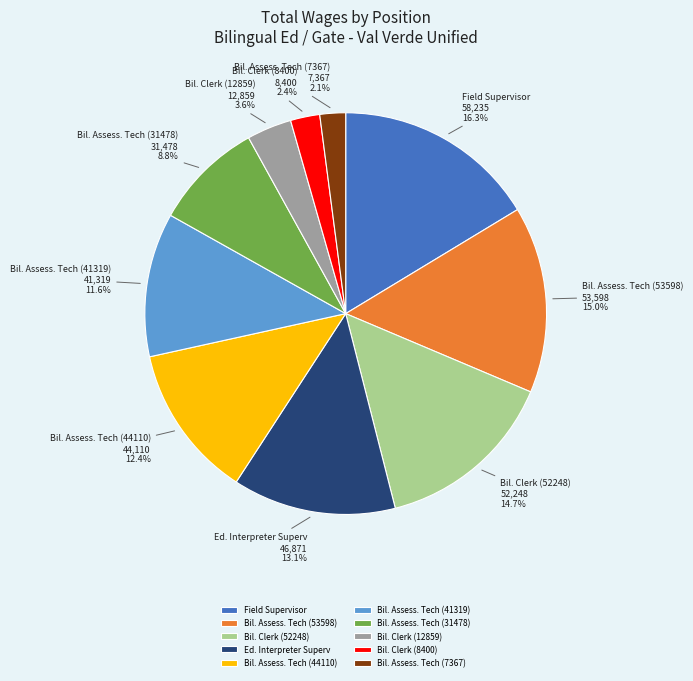

How many slices are in this pie chart?

10